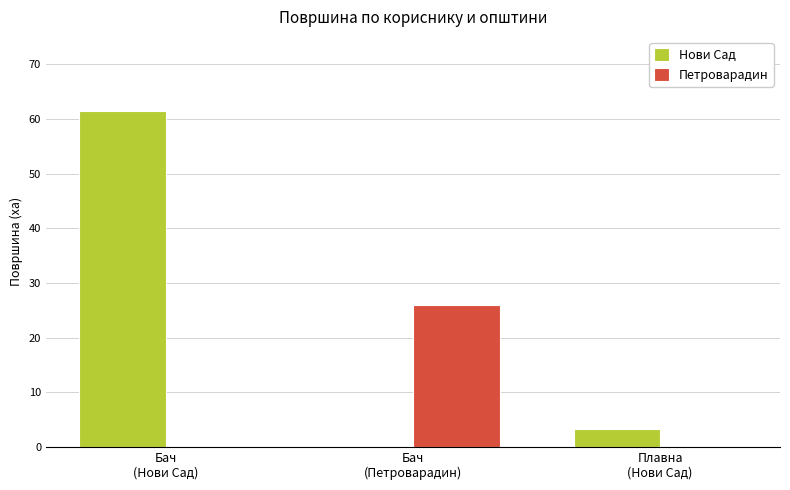

What is the total value across all series at Бач
(Нови Сад)?

61.4